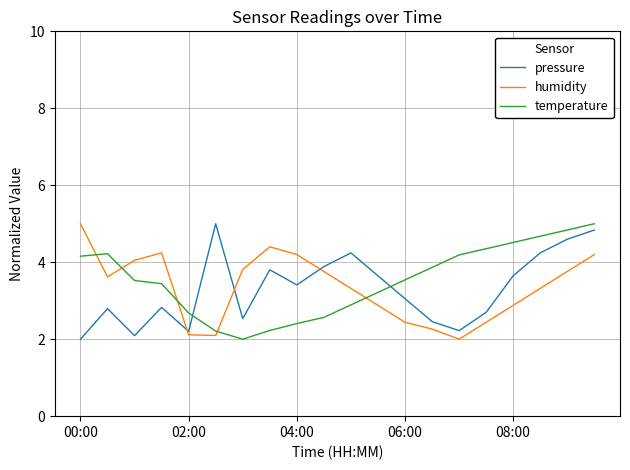

True or false: temperature and humidity cross at least once.

True